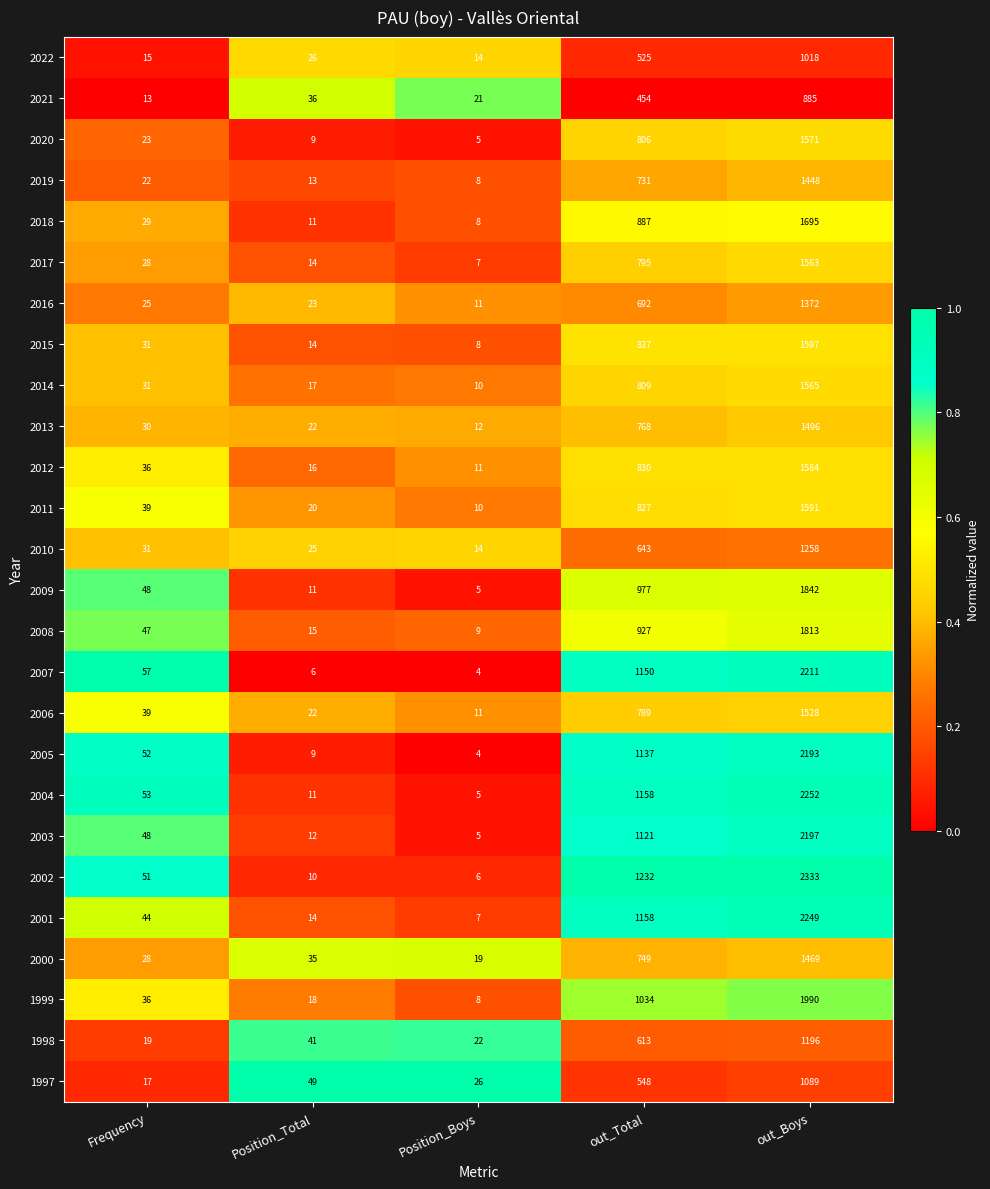

The 2013 series shows 1496 at out_Boys. True or false?

True